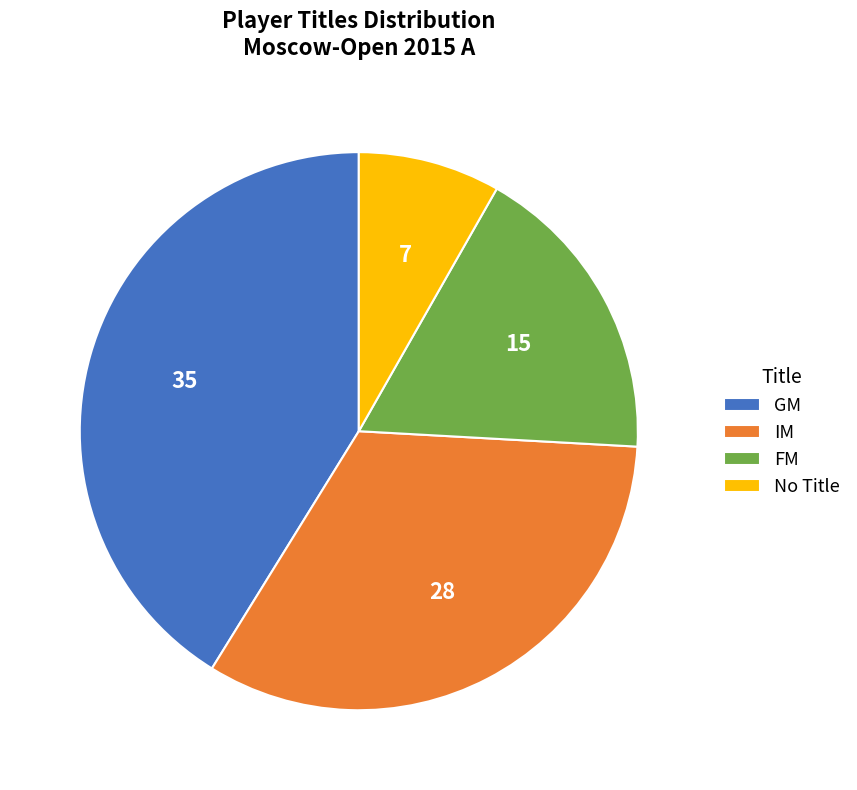

Rank the categories by value from highest to lowest.

GM, IM, FM, No Title